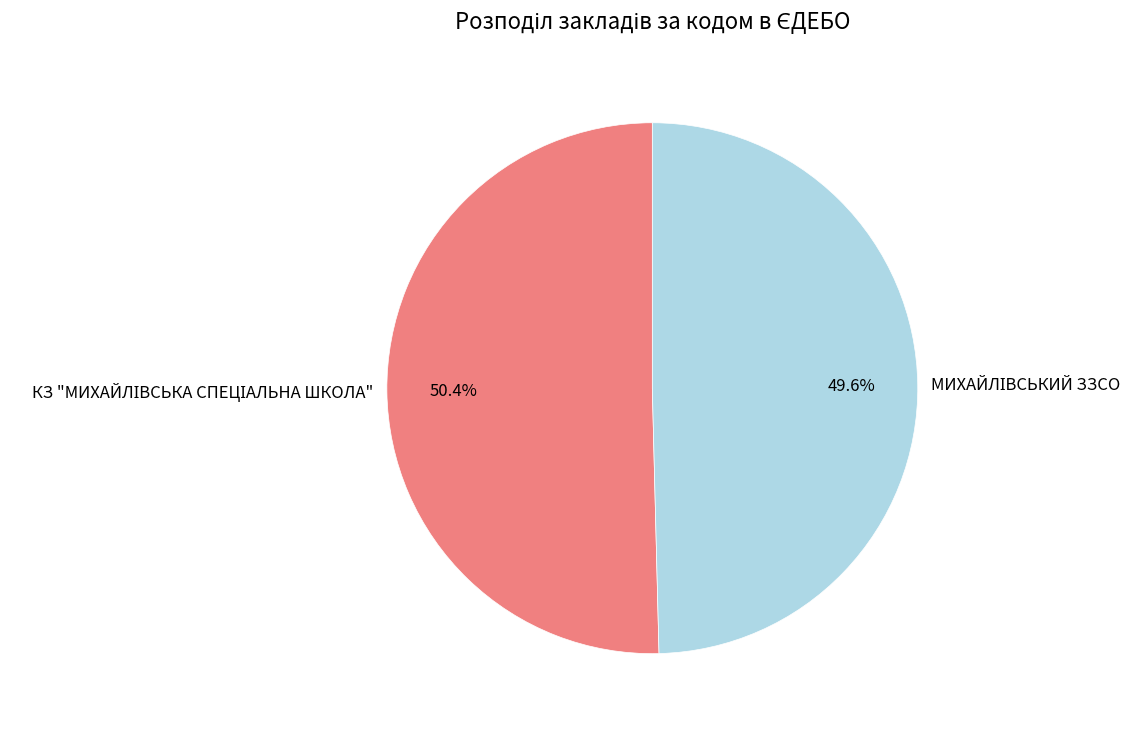

True or false: КЗ "МИХАЙЛІВСЬКА СПЕЦІАЛЬНА ШКОЛА" accounts for 50% of the total.

True